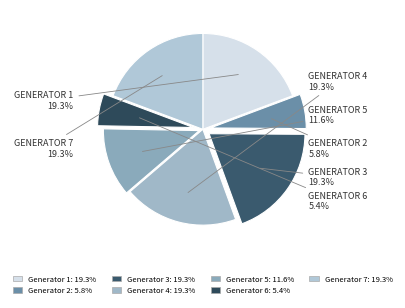

Which slice is the smallest?

Generator 6